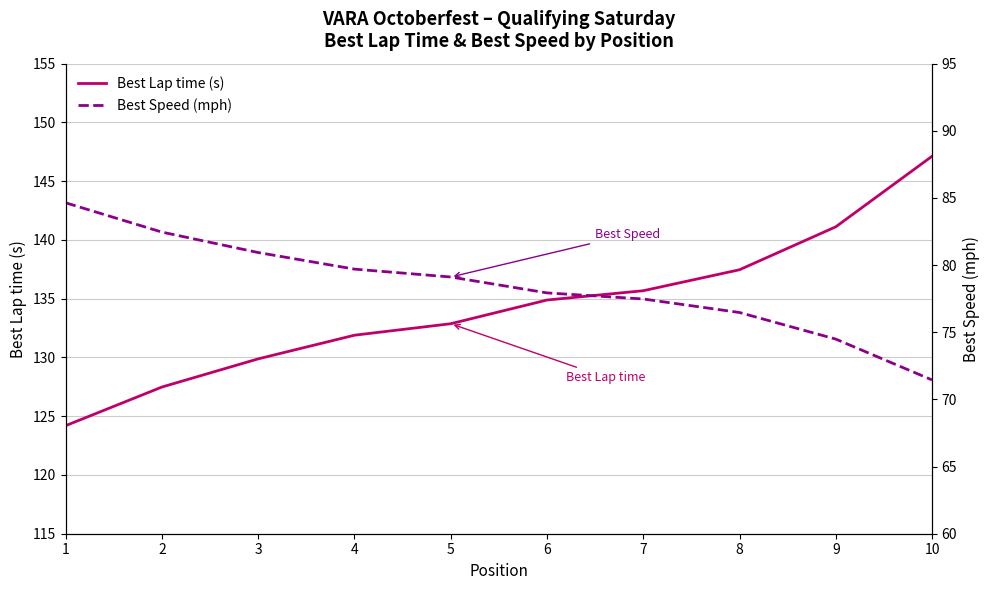

True or false: Best Speed (mph) and Best Lap time (s) intersect in this chart.

False